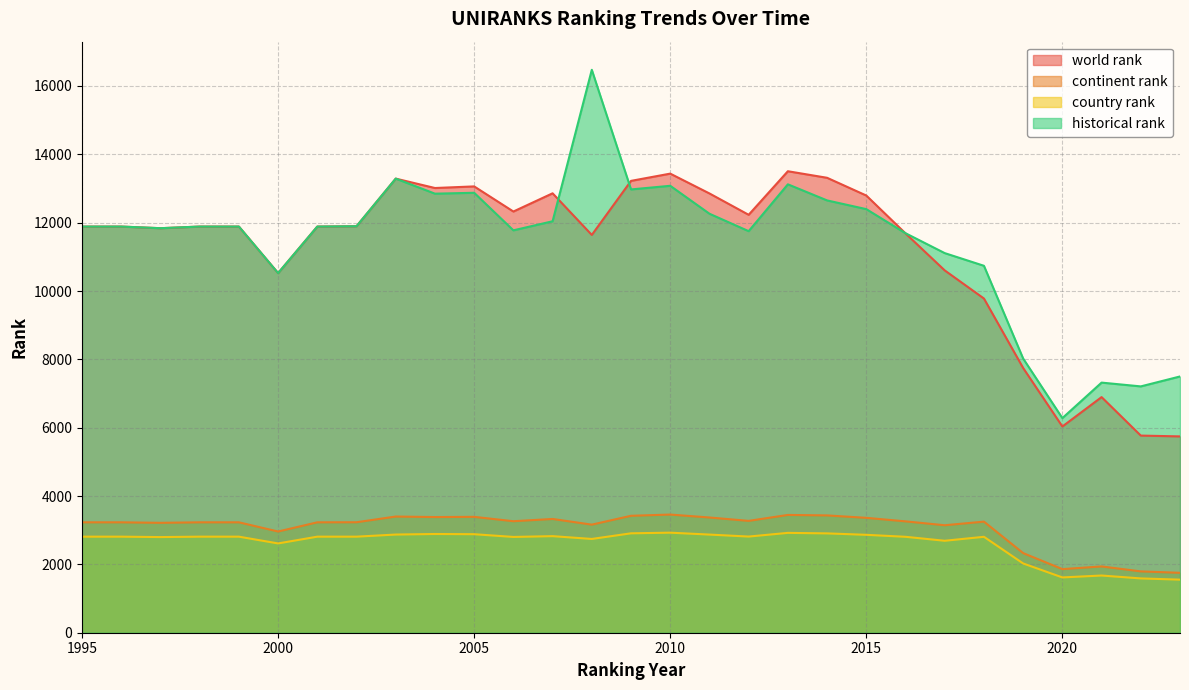

True or false: historical rank has a value of 4661.5 at 1999.

False